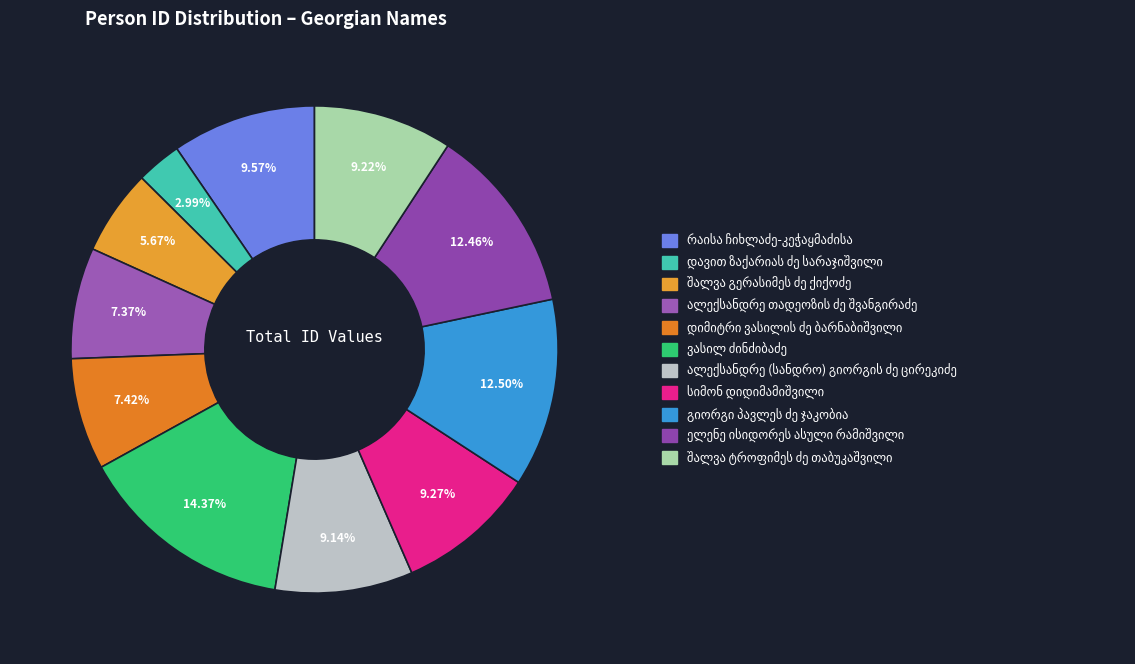

Does დიმიტრი ვასილის ძე ბარნაბიშვილი represent more than half of the total?

No